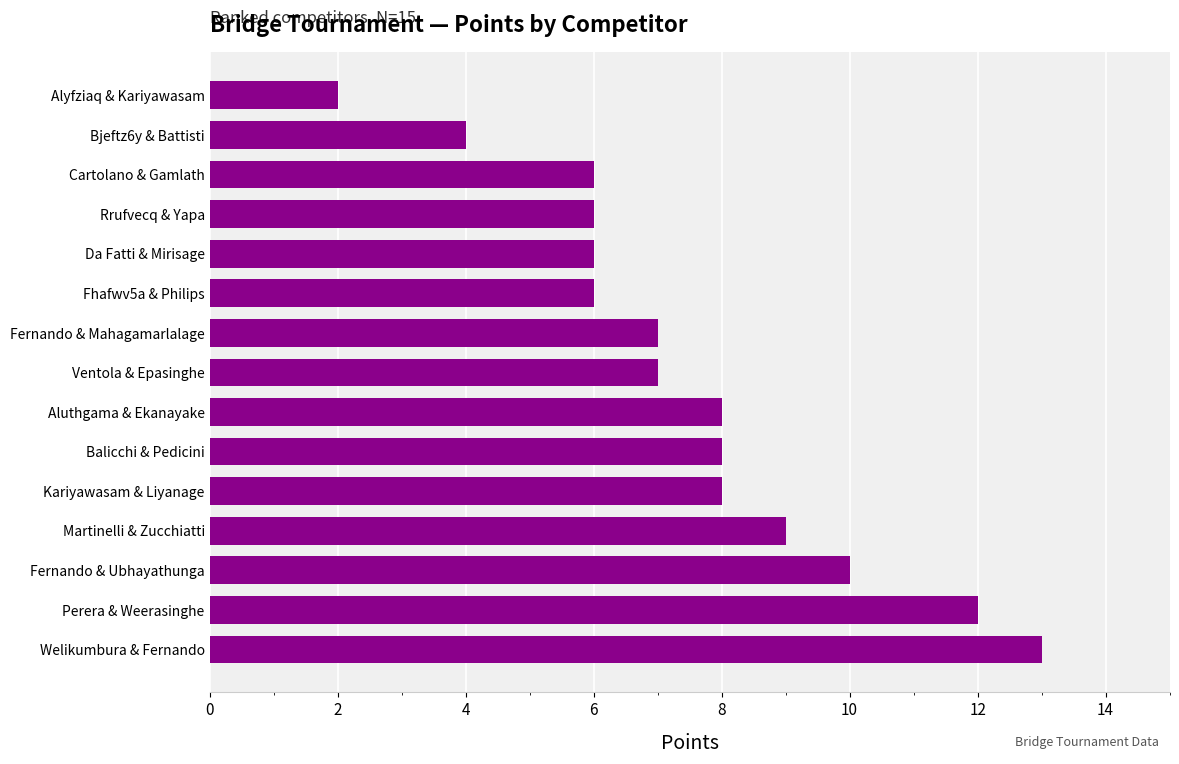

What is the sum of all values?

112